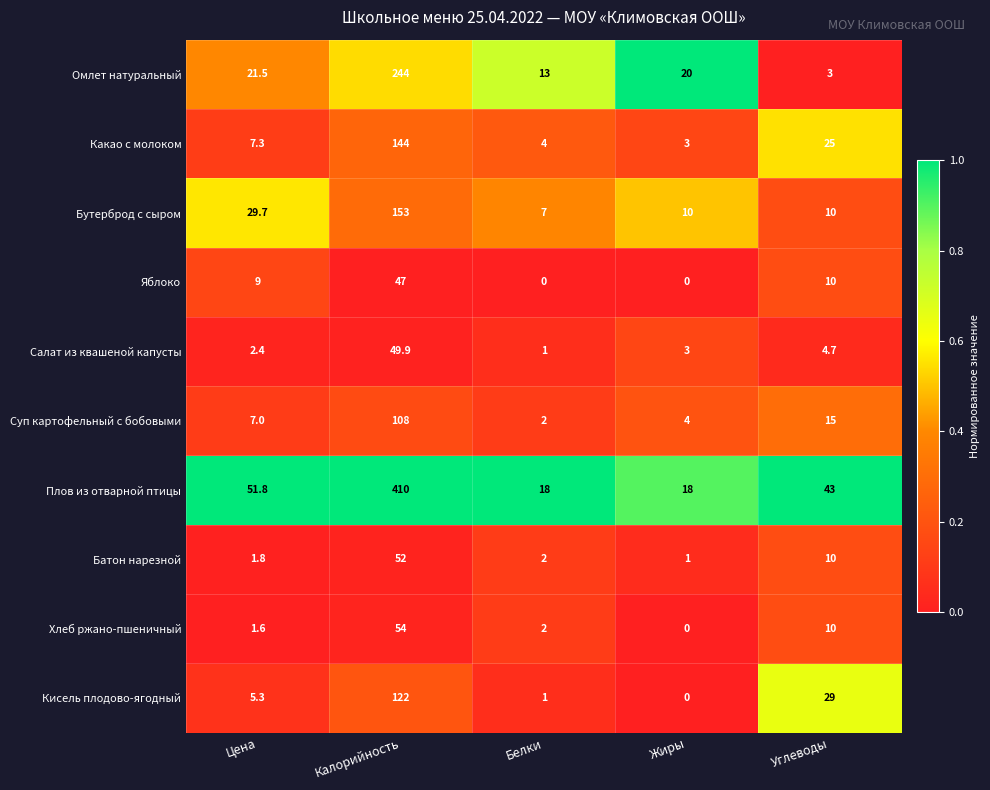

How many series are shown in this chart?

10